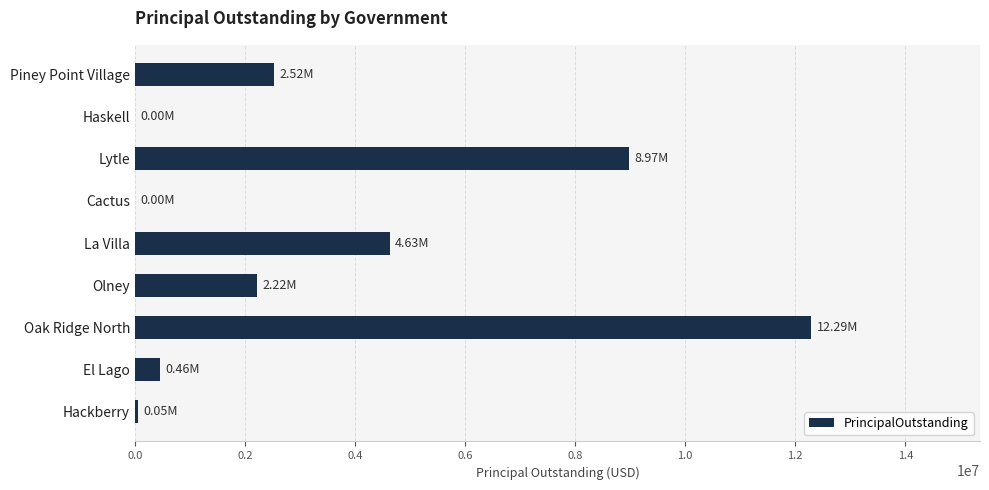

Which has a higher value, Olney or Lytle?

Lytle